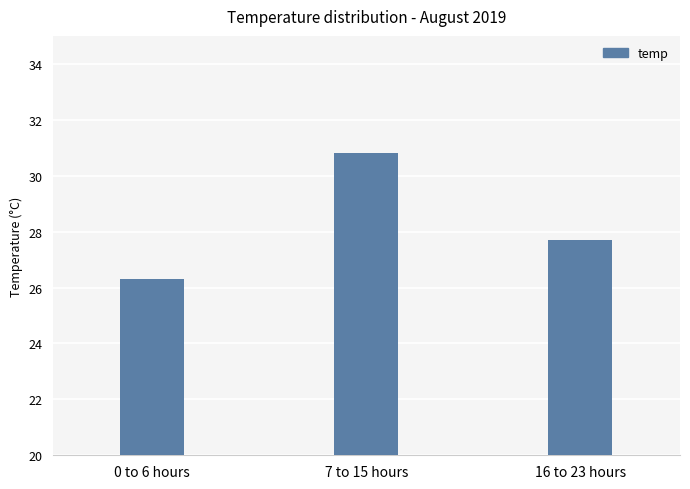

The value at 7 to 15 hours is 30.8. True or false?

True